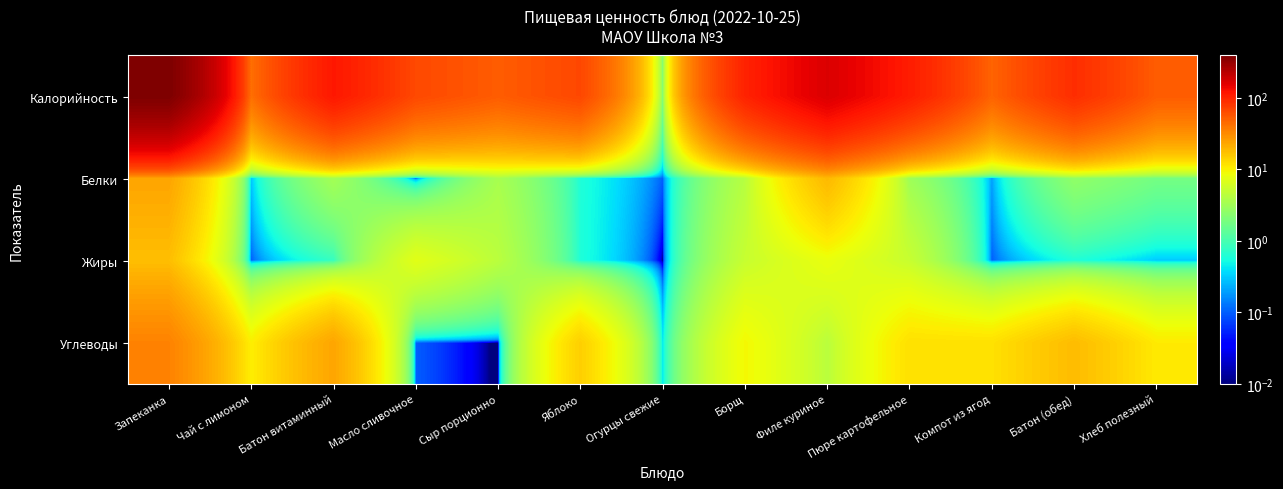

What is the greatest value displayed?

392.0